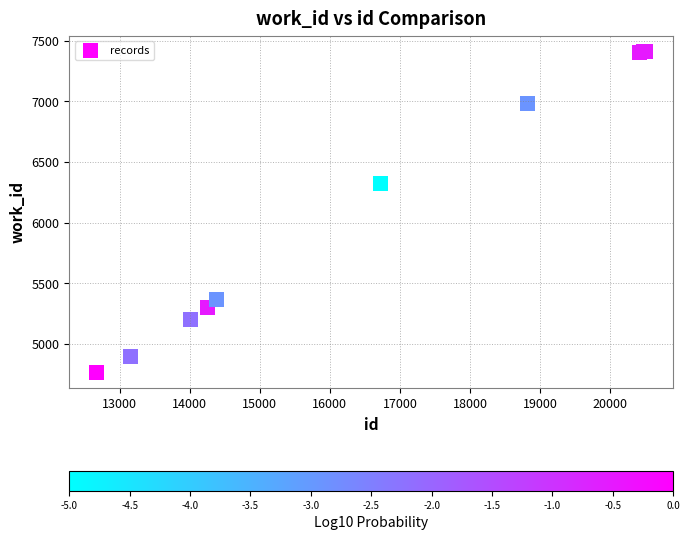

What Y value in the scatter plot is closest to 6088?

6323